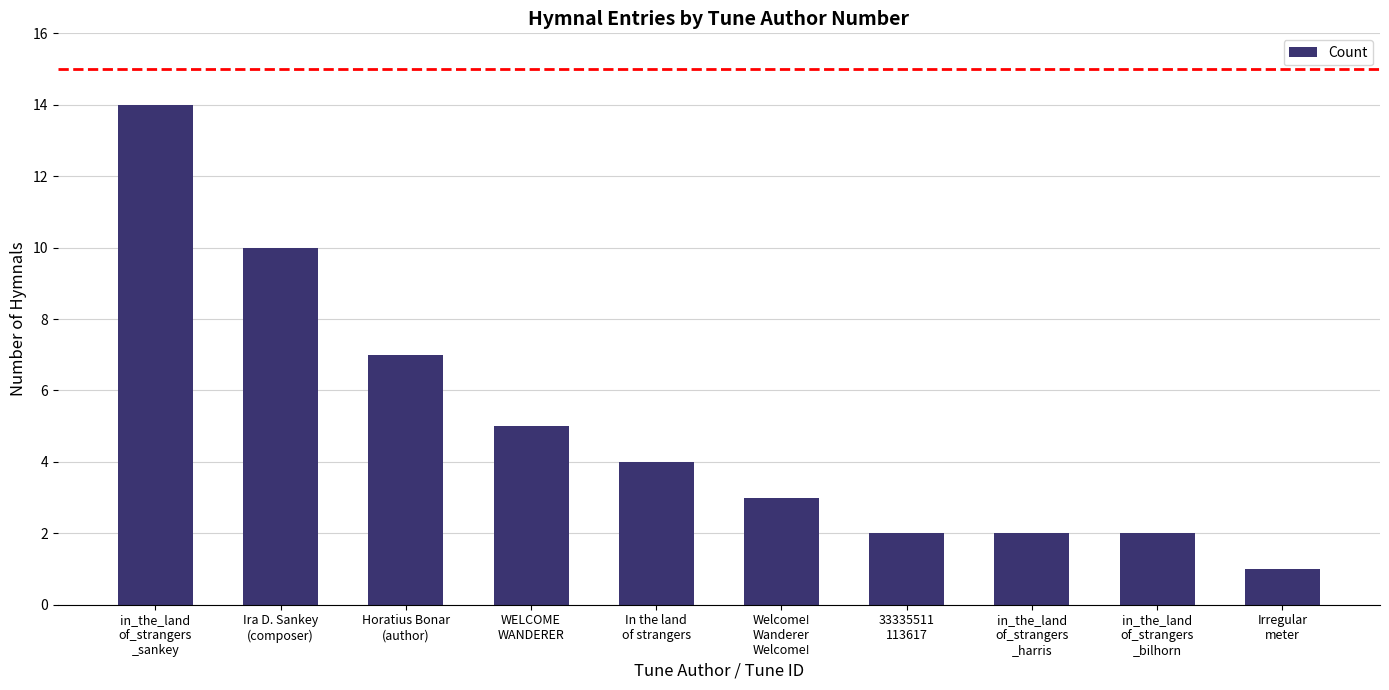

Reading left to right, what are all the values shown in this chart?

14	10	7	5	4	3	2	2	2	1